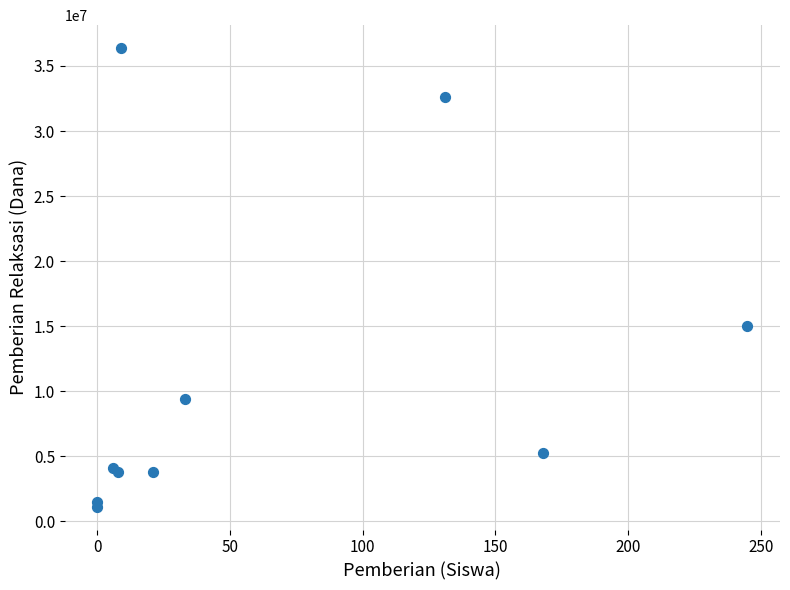

What Y value in the scatter plot is closest to 18750000?

15000000